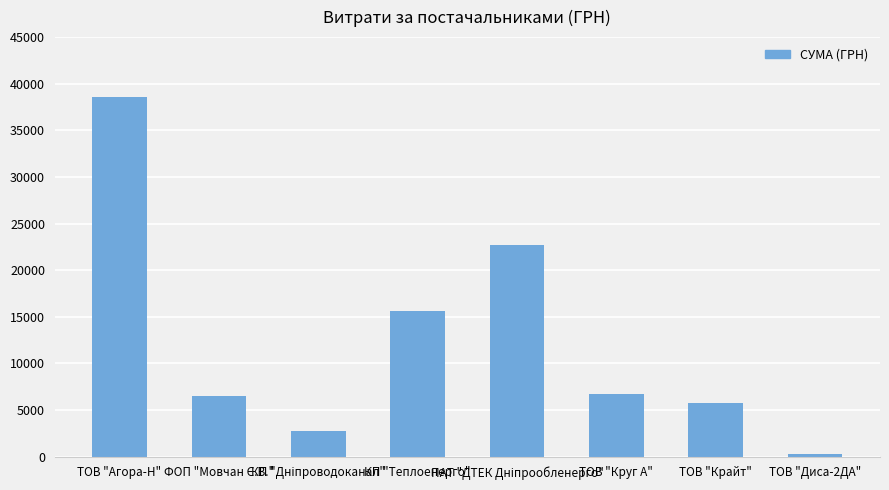

What value does the data have at ТОВ "Круг А"?

6711.5